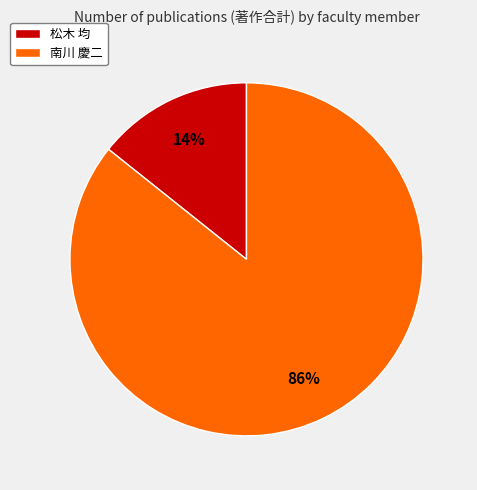

Combined, do 南川 慶二 and 松木 均 account for over 50%?

Yes